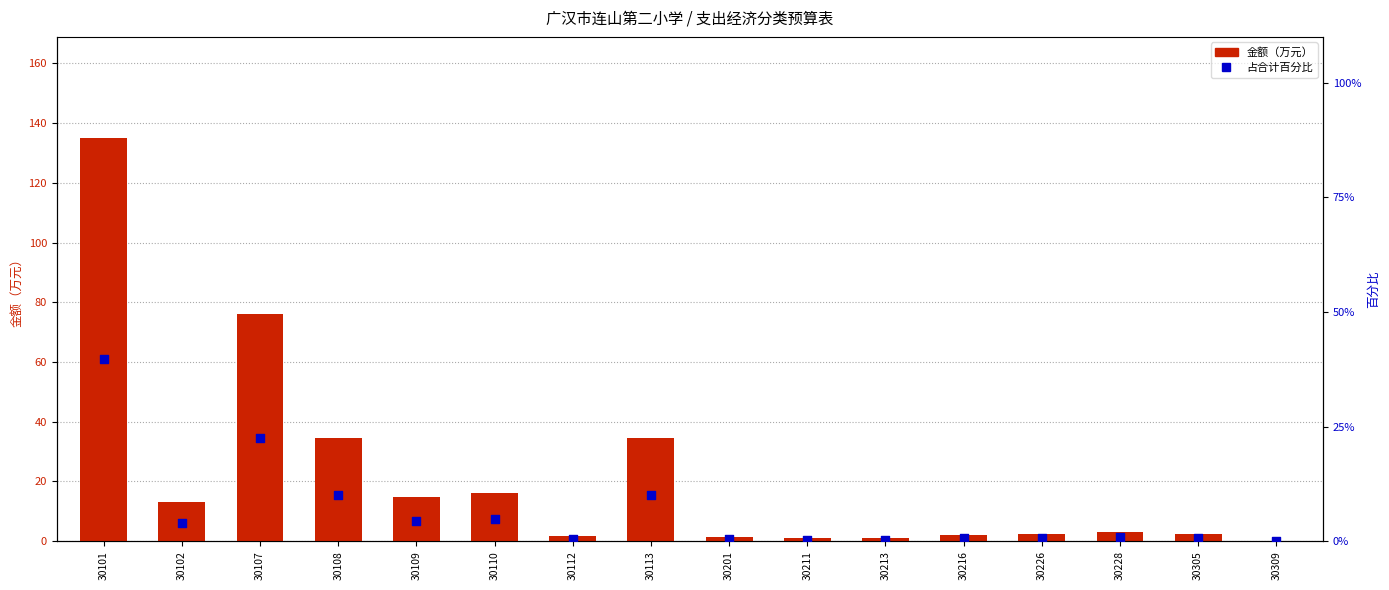

Which series contains the highest Y value?

金额（万元）